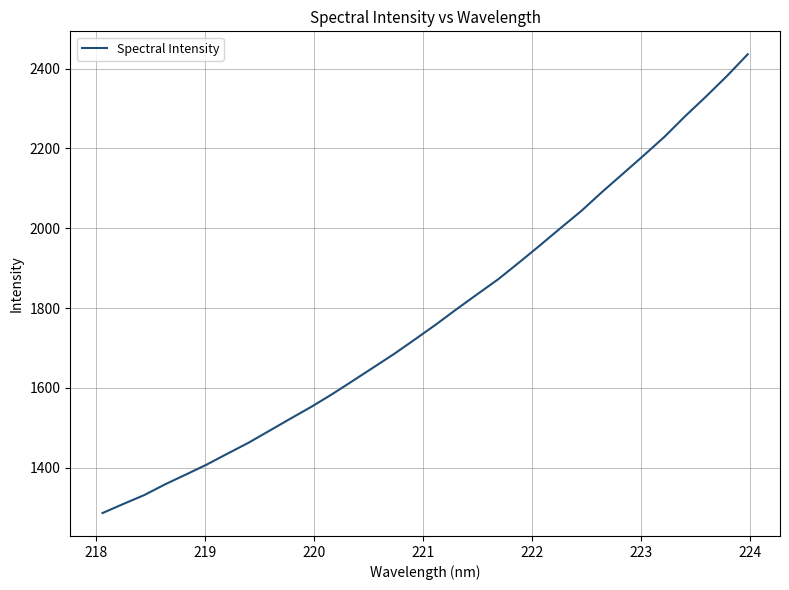

What is the minimum value shown in the chart?

1286.8